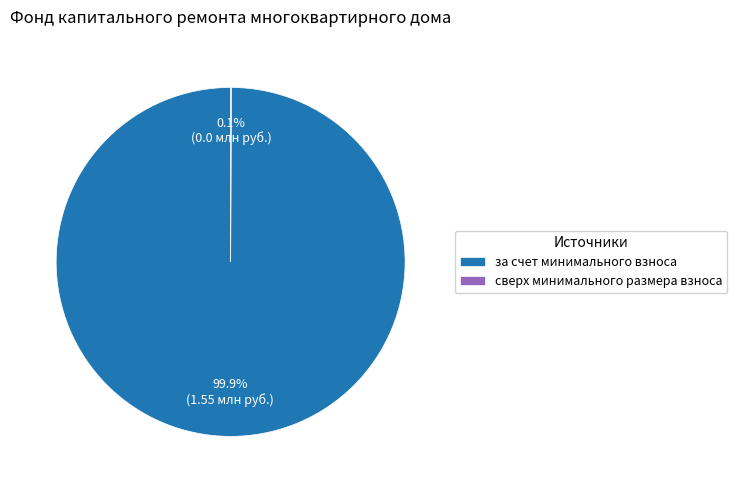

What is the majority slice?

за счет минимального взноса